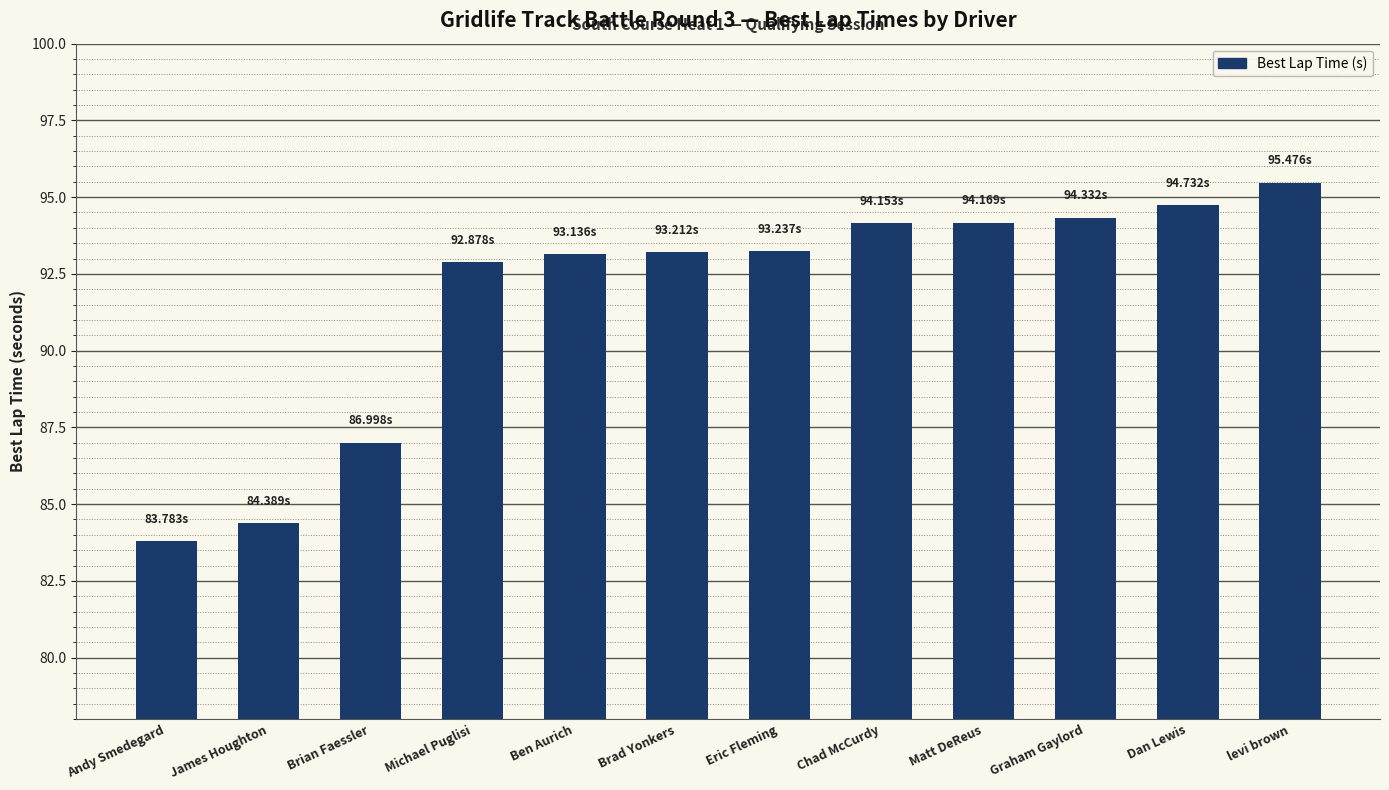

What is the minimum value shown in the chart?

83.8